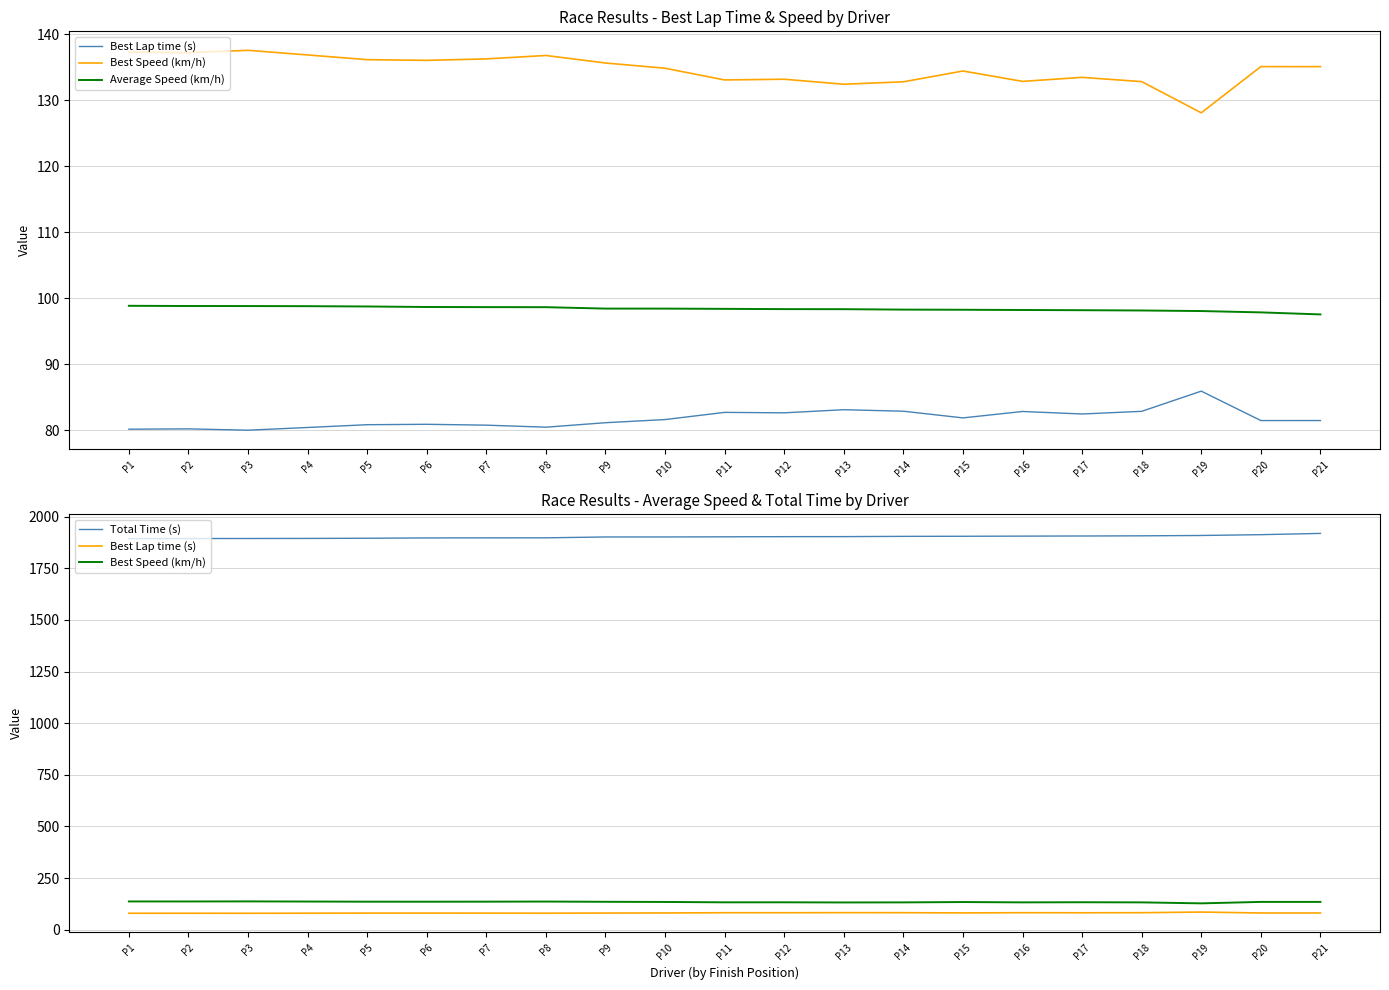

Reading left to right, transcribe all the data shown in this chart.

Best Lap time (s): P1=80.2	P2=80.2	P3=80.0	P4=80.4	P5=80.9	P6=80.9	P7=80.8	P8=80.5	P9=81.2	P10=81.6	P11=82.7	P12=82.7	P13=83.1	P14=82.9	P15=81.9	P16=82.9	P17=82.5	P18=82.9	P19=85.9	P20=81.5	P21=81.5
Best Speed (km/h): P1=137.3	P2=137.2	P3=137.6	P4=136.9	P5=136.1	P6=136.0	P7=136.3	P8=136.8	P9=135.6	P10=134.8	P11=133.1	P12=133.2	P13=132.4	P14=132.8	P15=134.4	P16=132.9	P17=133.5	P18=132.8	P19=128.1	P20=135.1	P21=135.1
Average Speed (km/h): P1=98.9	P2=98.8	P3=98.8	P4=98.8	P5=98.8	P6=98.7	P7=98.7	P8=98.7	P9=98.4	P10=98.4	P11=98.4	P12=98.4	P13=98.4	P14=98.3	P15=98.3	P16=98.2	P17=98.2	P18=98.2	P19=98.1	P20=97.9	P21=97.6
Total Time (s): P1=1892.9	P2=1893.5	P3=1893.6	P4=1894.0	P5=1894.9	P6=1896.4	P7=1896.8	P8=1896.9	P9=1901.0	P10=1901.1	P11=1901.8	P12=1902.6	P13=1902.8	P14=1904.0	P15=1904.5	P16=1905.1	P17=1905.8	P18=1906.6	P19=1908.3	P20=1912.2	P21=1918.2